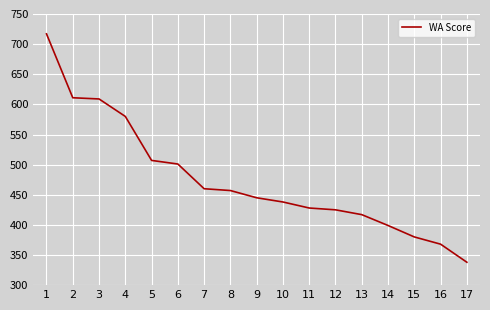

Is it true that the value at 17 is 338?

True